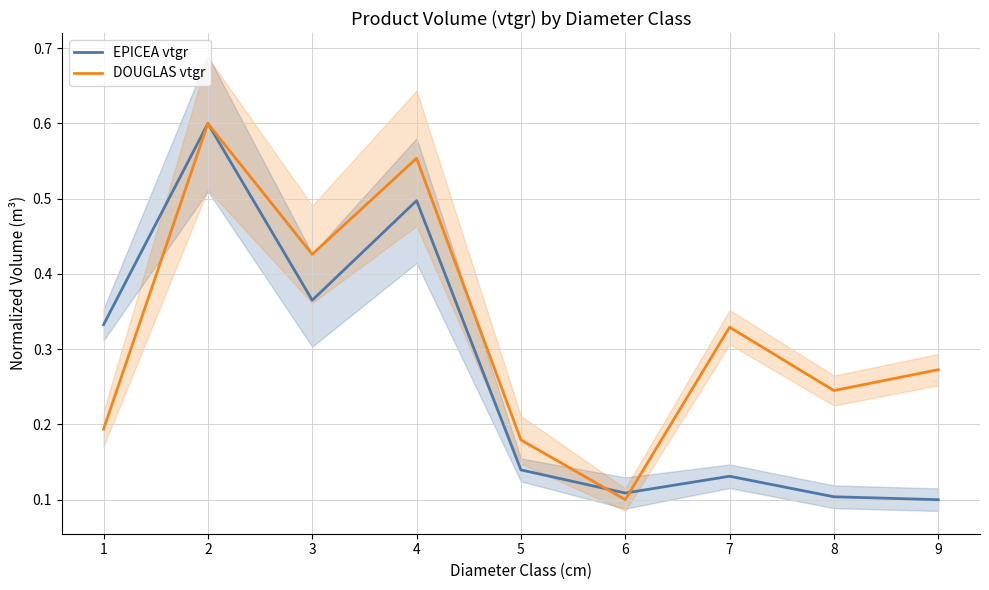

Rank the series by their average value, from highest to lowest.

DOUGLAS vtgr, EPICEA vtgr